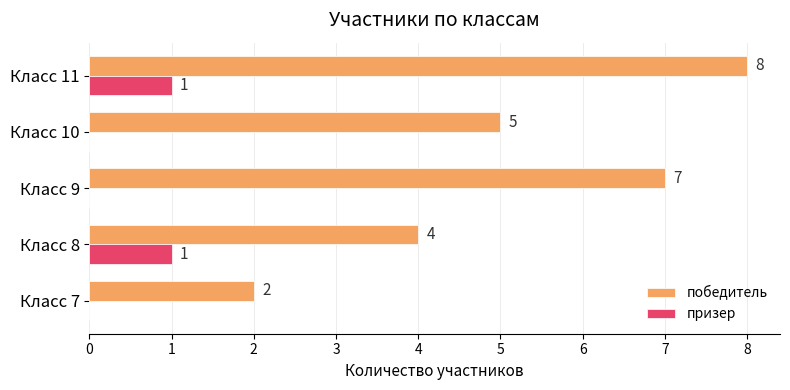

Which series has the largest total across all categories?

победитель